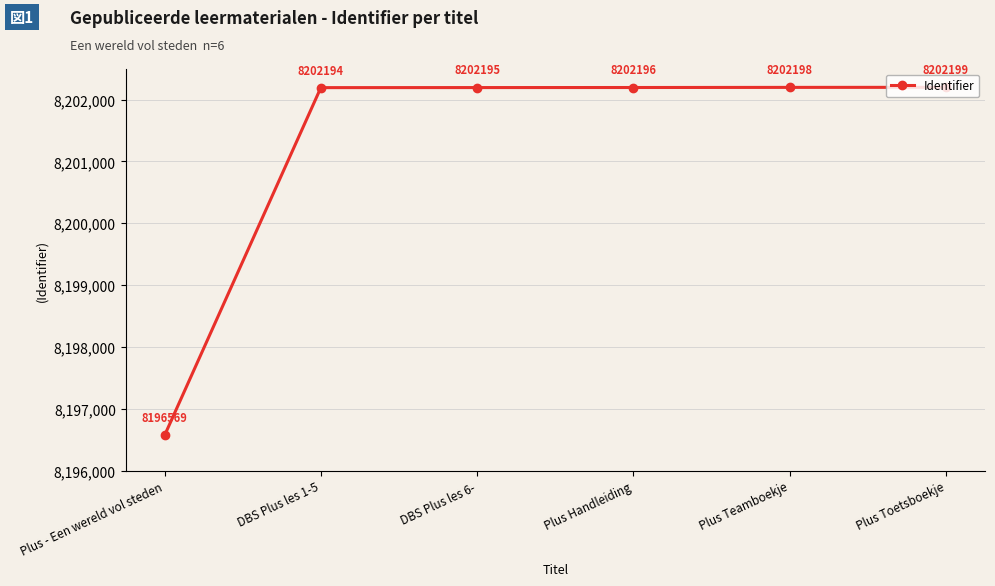

Reading right to left, extract all data points from this chart.

8202199	8202198	8202196	8202195	8202194	8196569